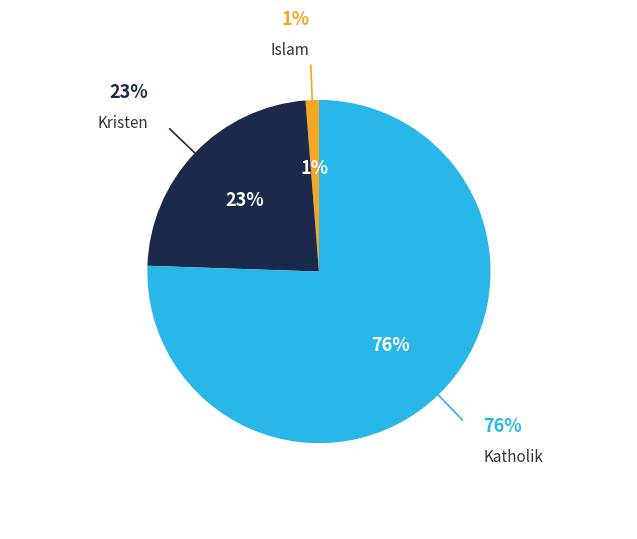

True or false: Katholik accounts for 64% of the total.

False